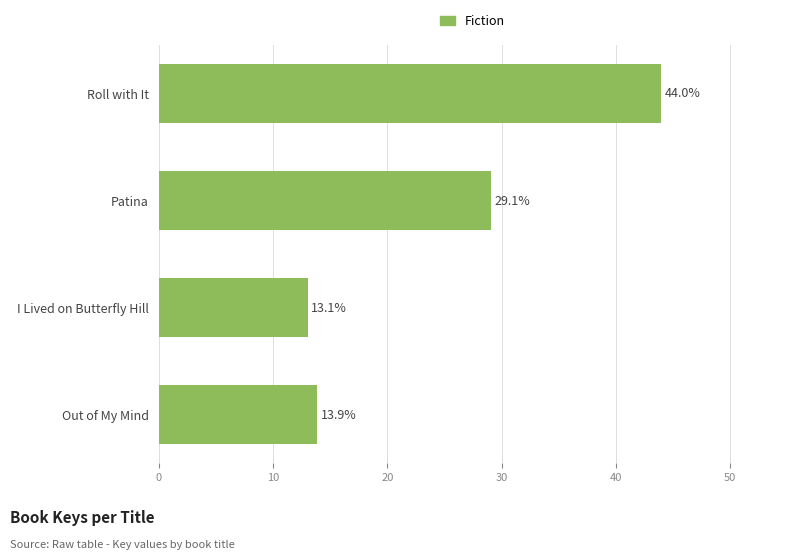

Which has a higher value, Out of My Mind or I Lived on Butterfly Hill?

Out of My Mind